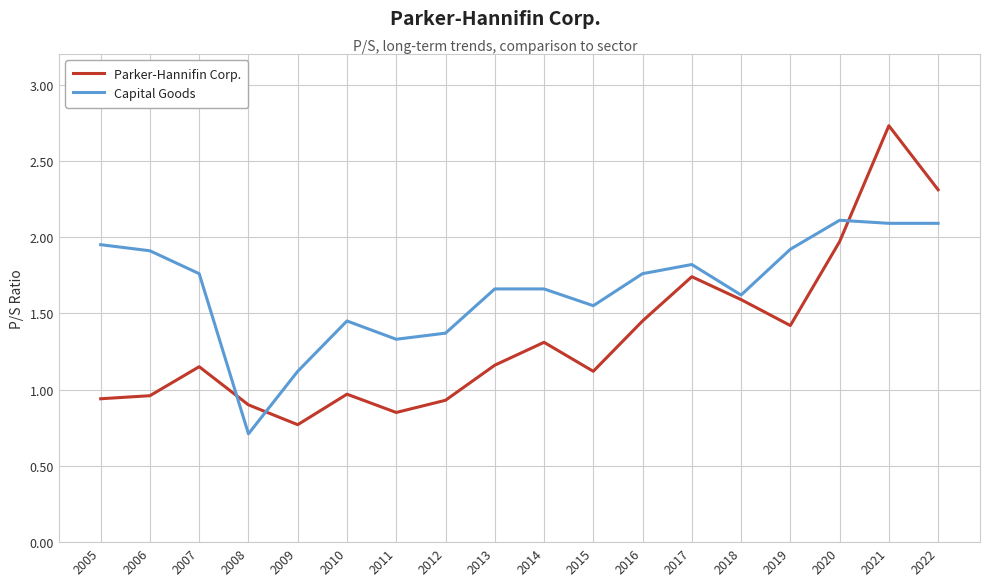

The value of Capital Goods at 2020 is 2.1. True or false?

True